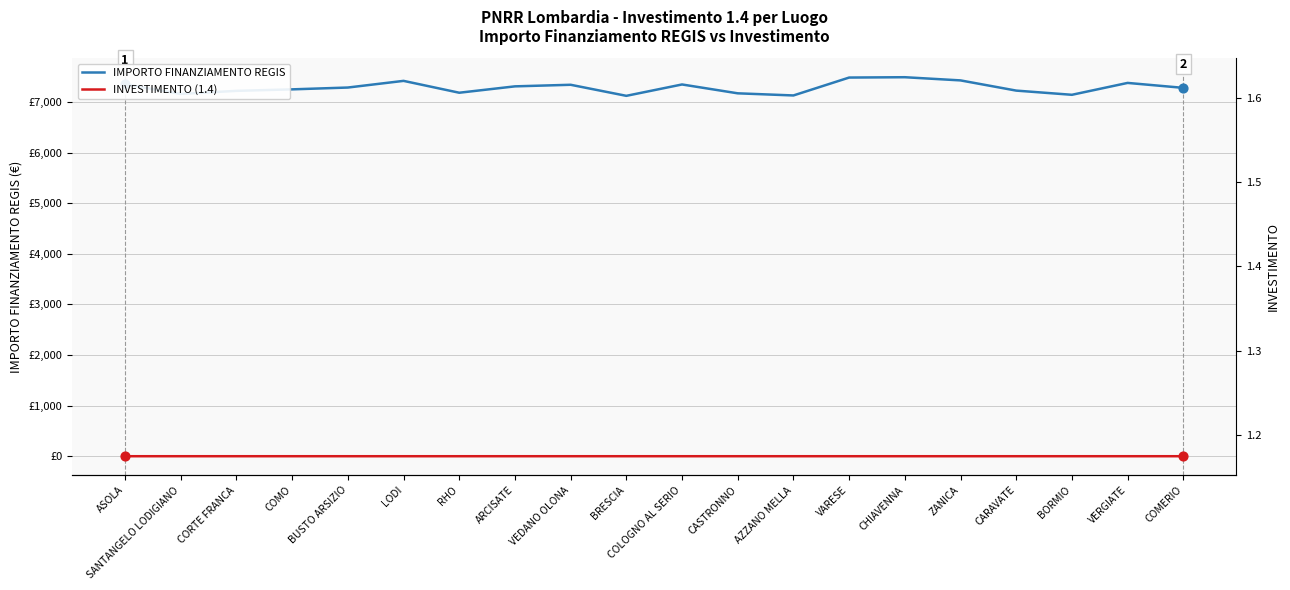

What is the total value across all series at CORTE FRANCA?

7219.3